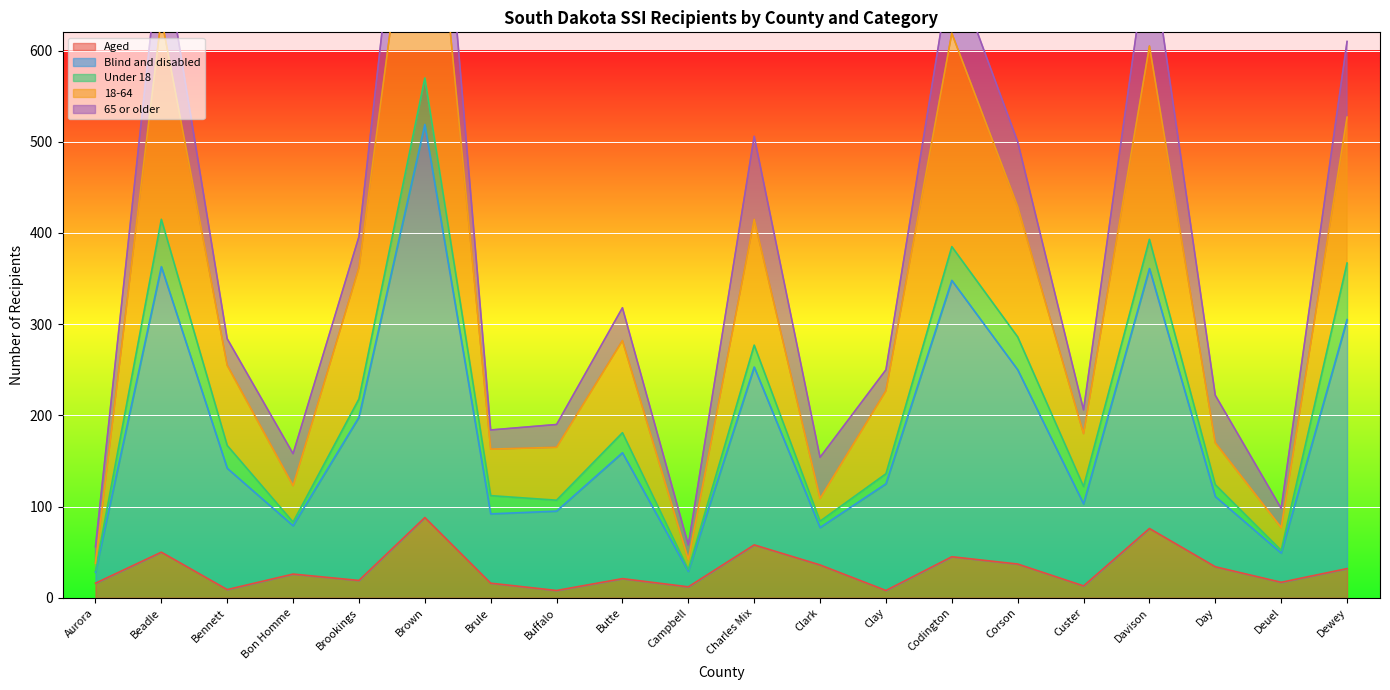

What is the highest value of the Aged series?

88